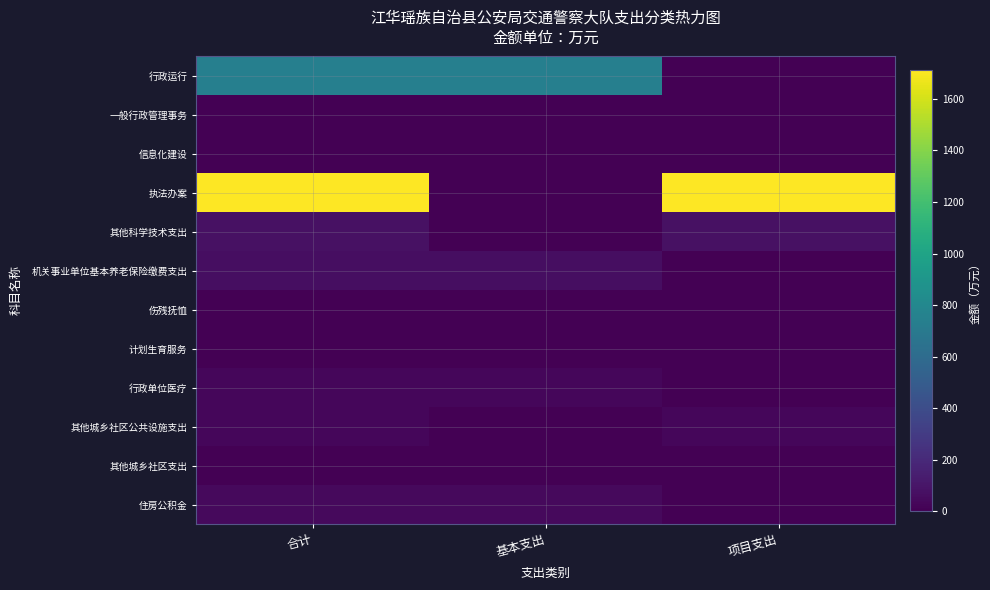

Which series has the largest total across all categories?

执法办案